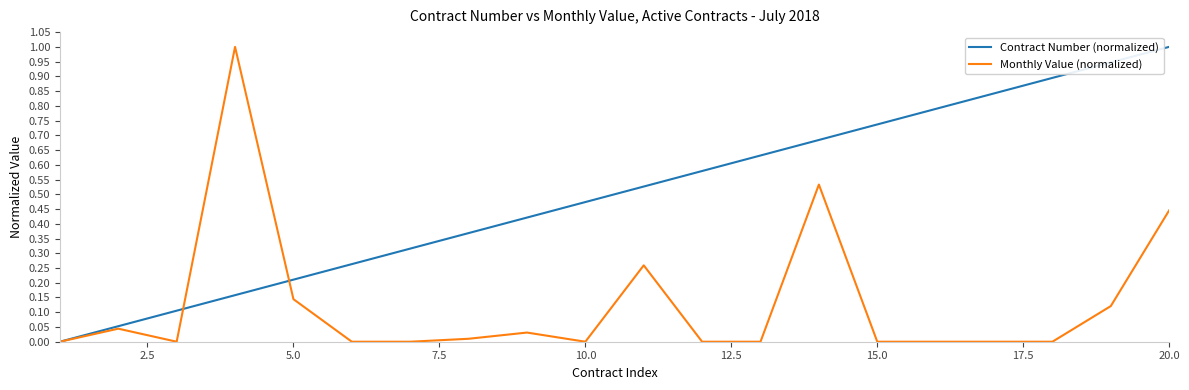

True or false: Contract Number (normalized) and Monthly Value (normalized) intersect in this chart.

True